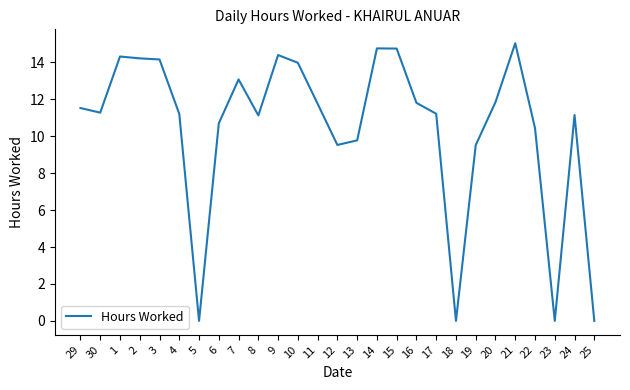

Is it true that the value at 18 is 5.7?

False